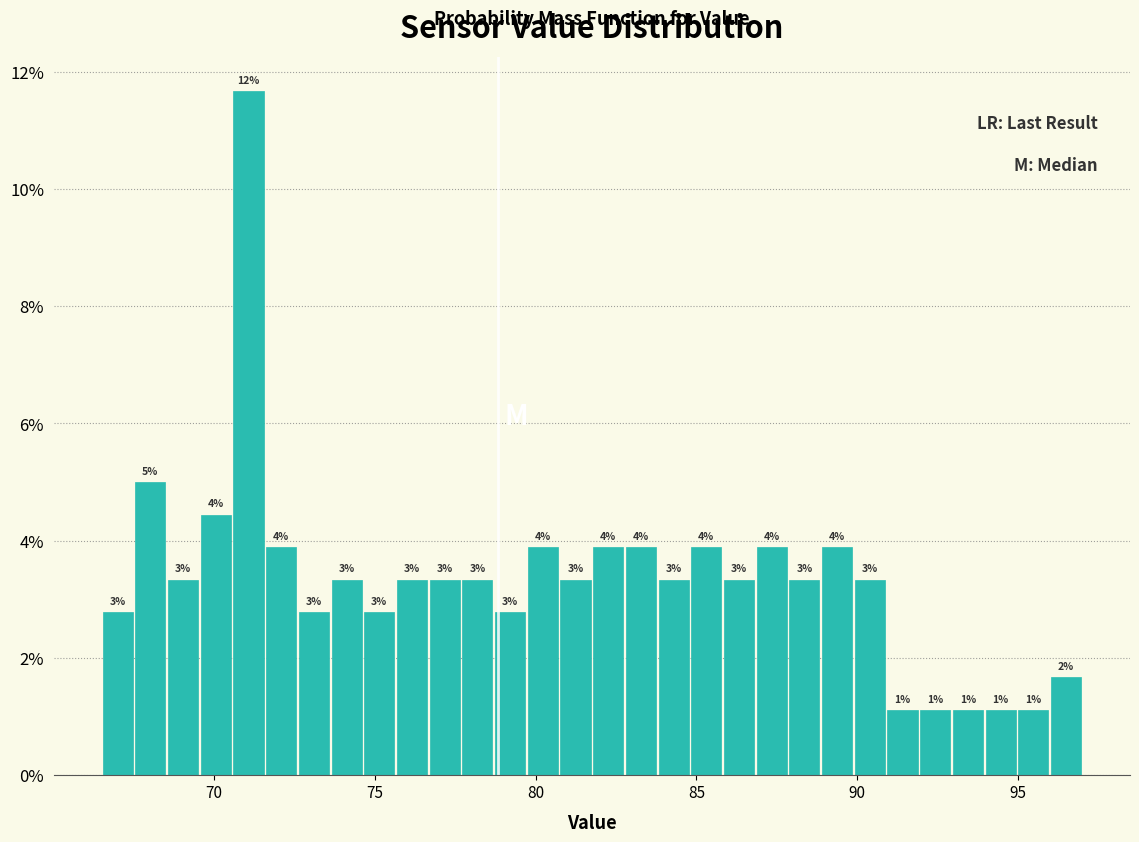

Around what value on the x-axis is the tallest bar? Give the approximate position of its centre, as read against the axis.

71.0